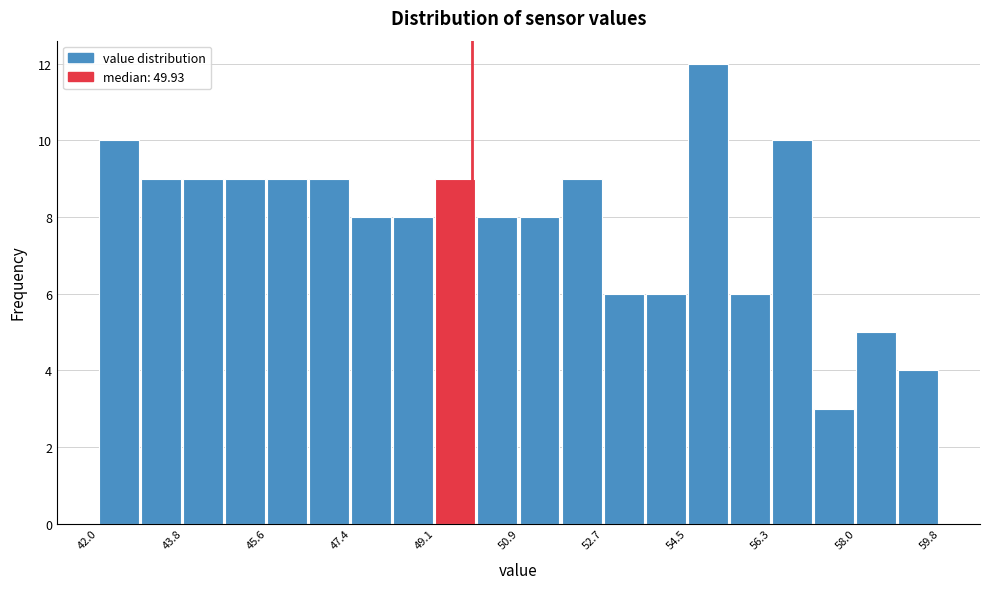

Reading left to right, list every bar in this chart as the range it spans on the x-axis followed by its height. Neither the bar edges nor the heights are printed on the chart, so give them approximately, as read against the axes.

42.0 to 43.0: 10
43.0 to 43.8: 9
43.8 to 44.8: 9
44.8 to 45.6: 9
45.6 to 46.4: 9
46.4 to 47.4: 9
47.4 to 48.2: 8
48.2 to 49.2: 8
49.2 to 50.0: 9
50.0 to 51.0: 8
51.0 to 51.8: 8
51.8 to 52.8: 9
52.8 to 53.6: 6
53.6 to 54.4: 6
54.4 to 55.4: 12
55.4 to 56.2: 6
56.2 to 57.2: 10
57.2 to 58.0: 3
58.0 to 59.0: 5
59.0 to 59.8: 4